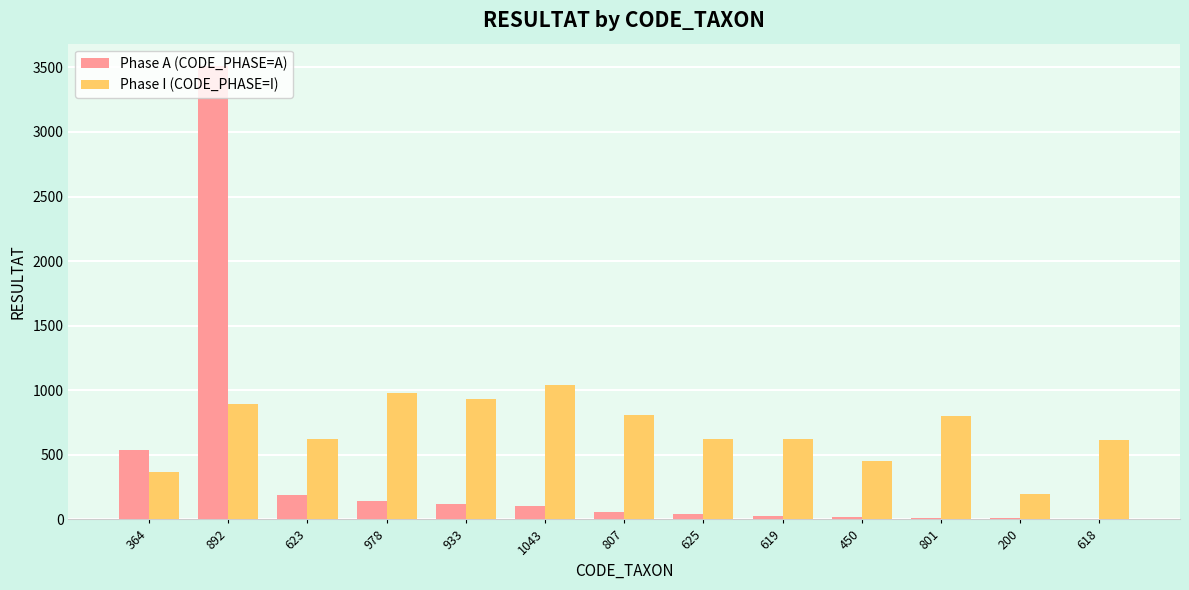

What is the sum of all Phase I (CODE_PHASE=I) values?

8953